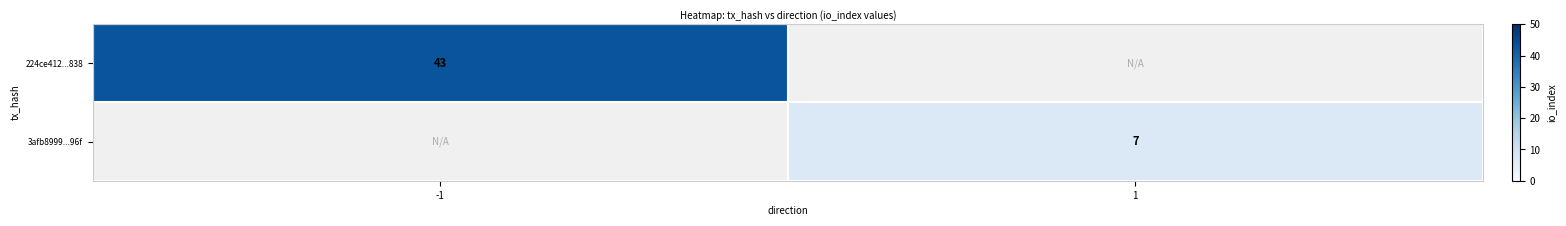

The 224ce412...838 series shows 43 at -1. True or false?

True